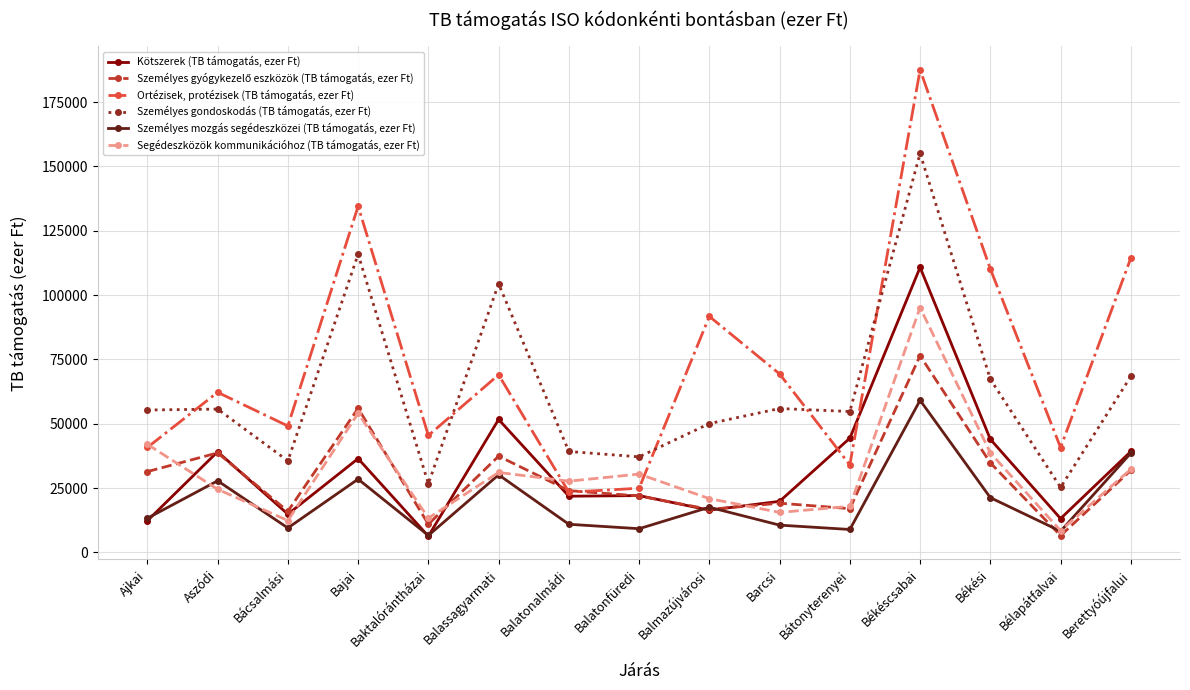

What is the label of the 13th point from the left?

Békési